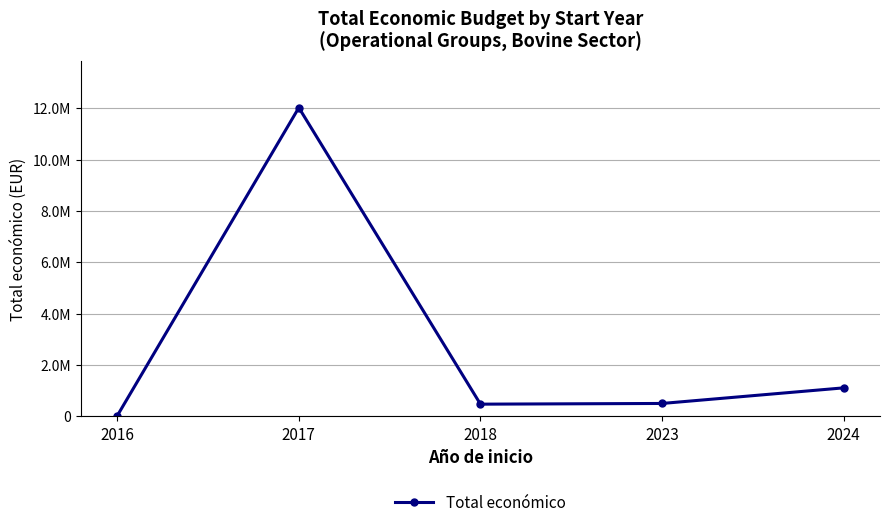

Is this an area chart (filled region under the line)?

No